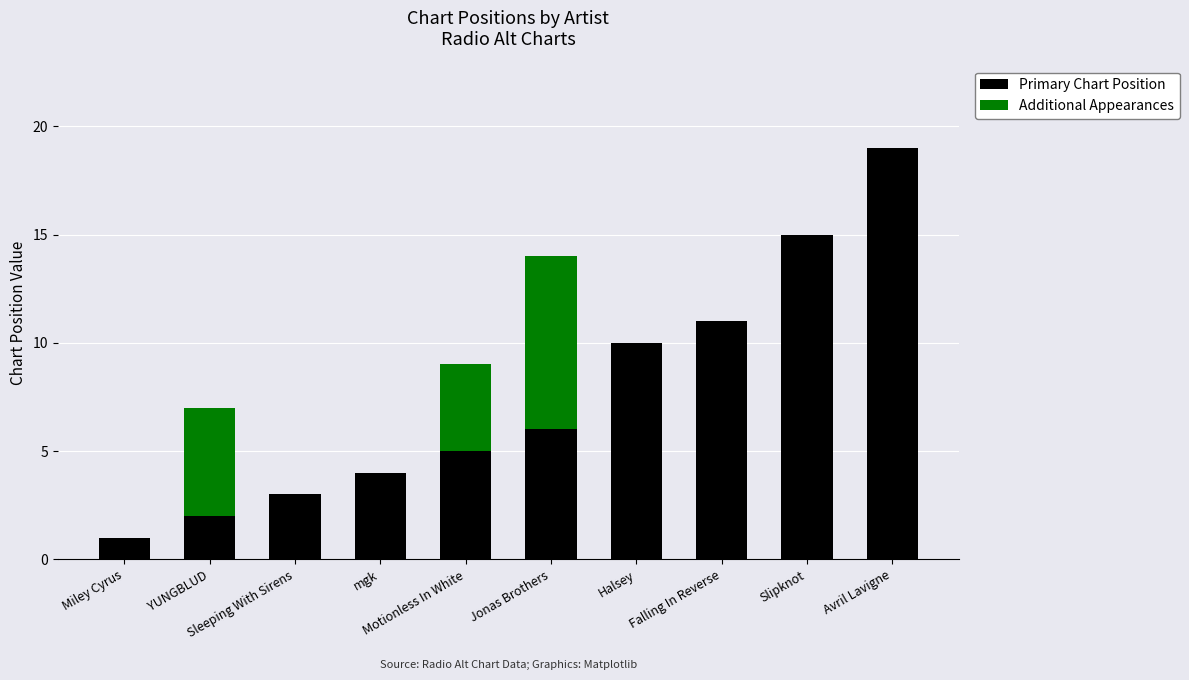

What is the highest value of the Primary Chart Position series?

19